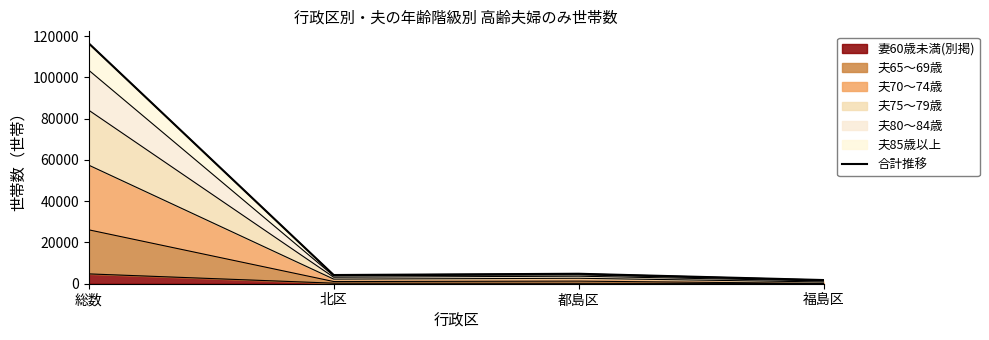

At which category does the data reach its first local peak?

都島区